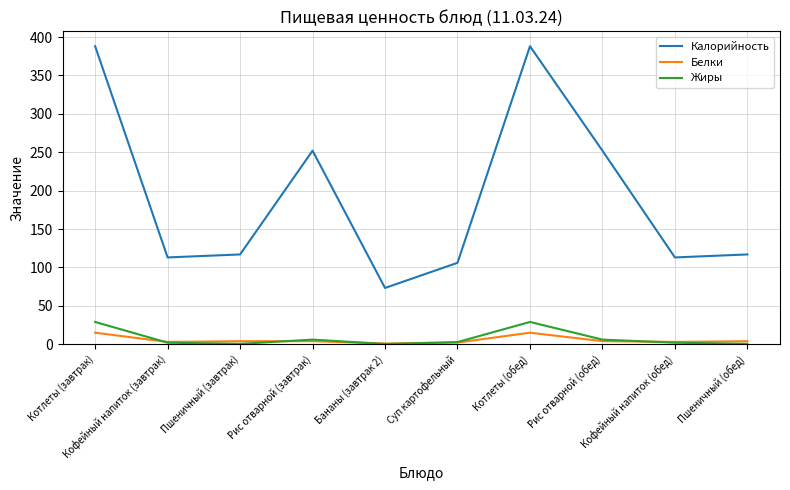

True or false: Жиры and Калорийность intersect in this chart.

False